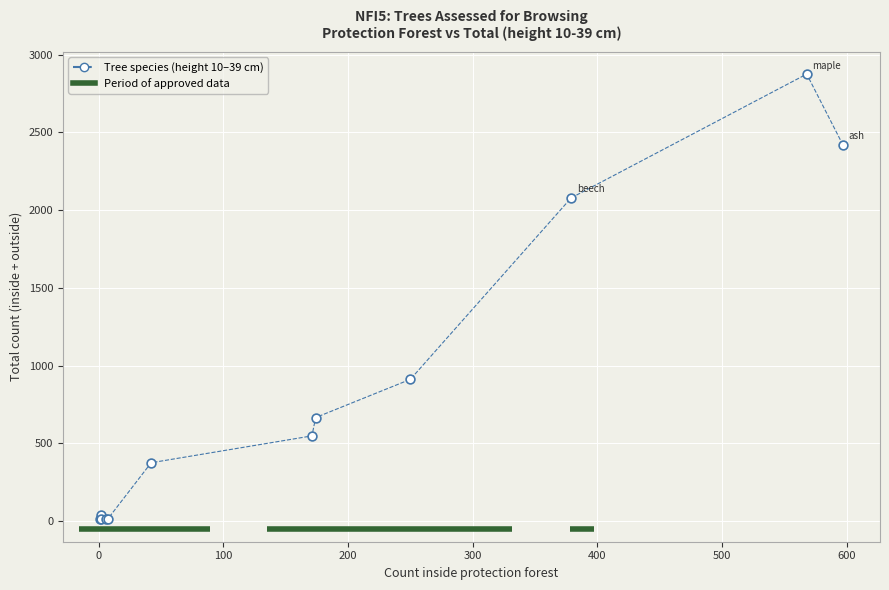

What Y value in the scatter plot is closest to 1442?

911